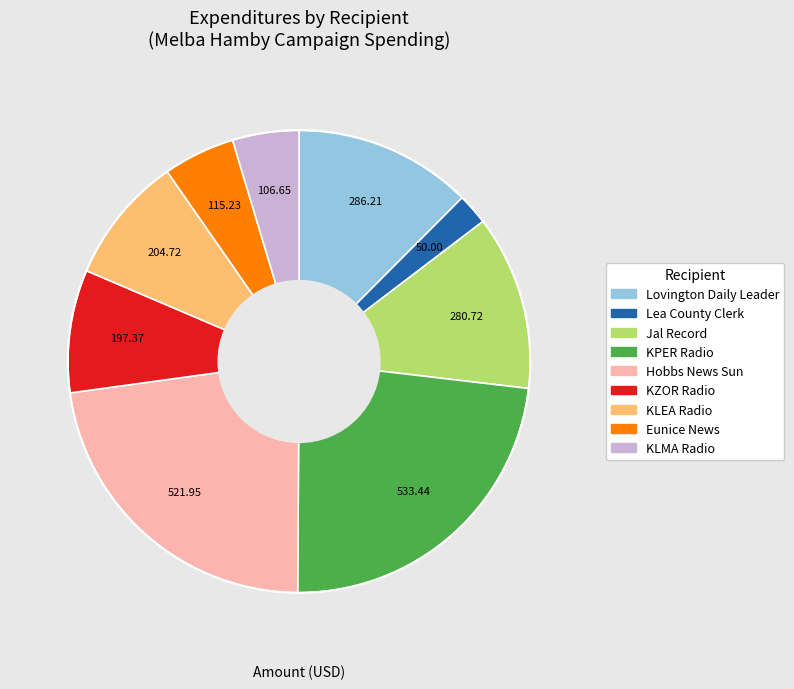

True or false: KLMA Radio accounts for 13% of the total.

False